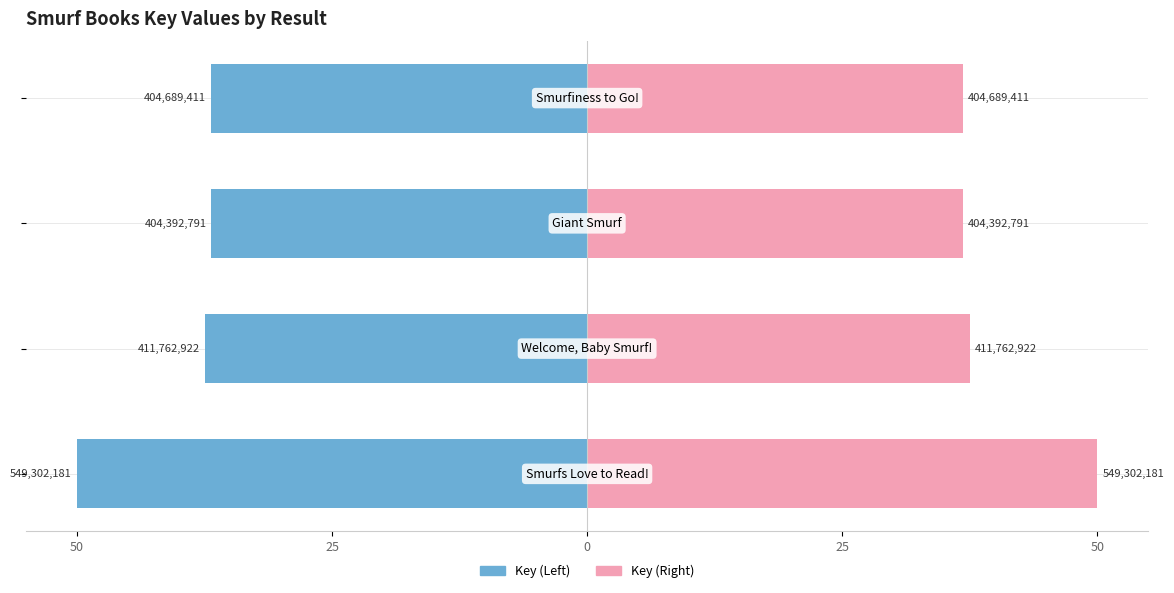

Which has a higher value, 25 or 50?

25